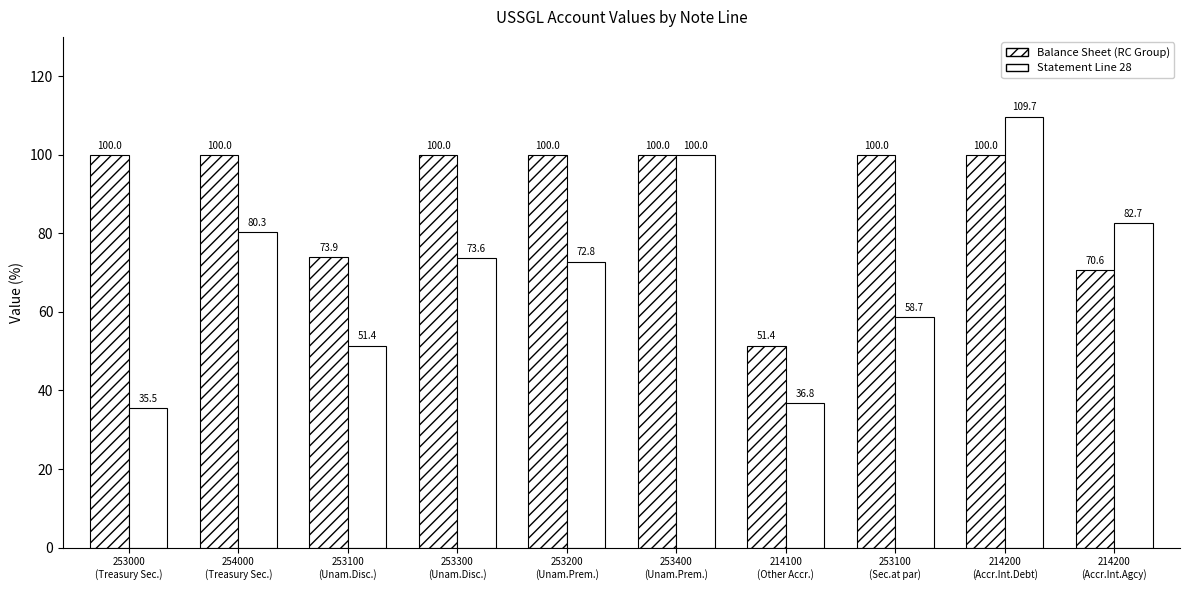

At which category does the chart reach its minimum across all series?

253000
(Treasury Sec.)